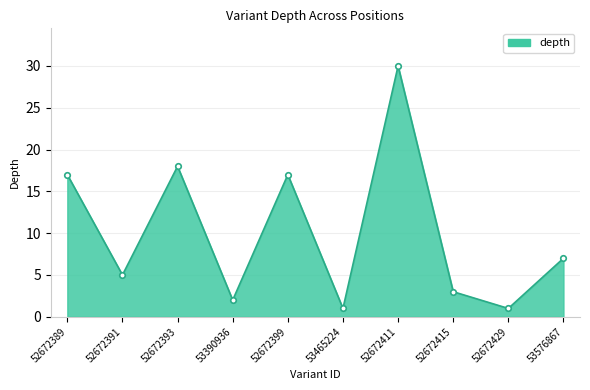

What is the label of the 1st point from the left?

52672389